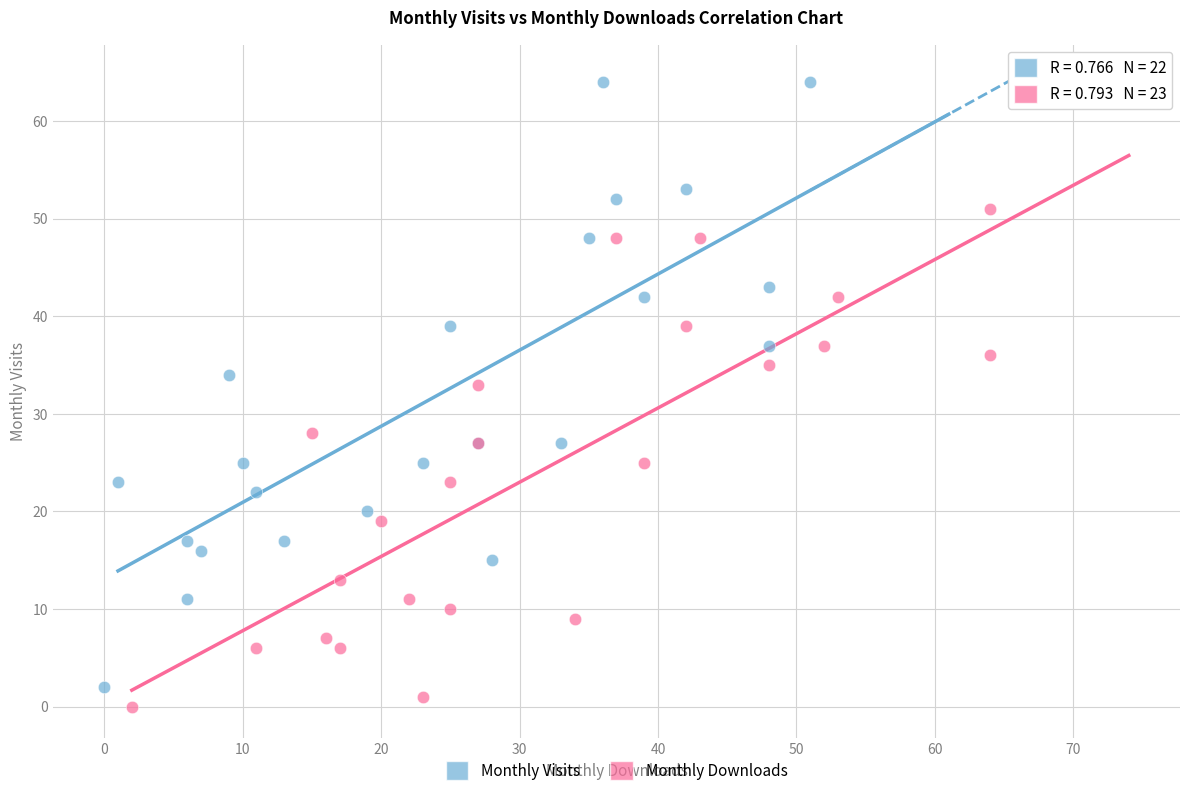

Which series contains the lowest Y value?

Monthly Downloads